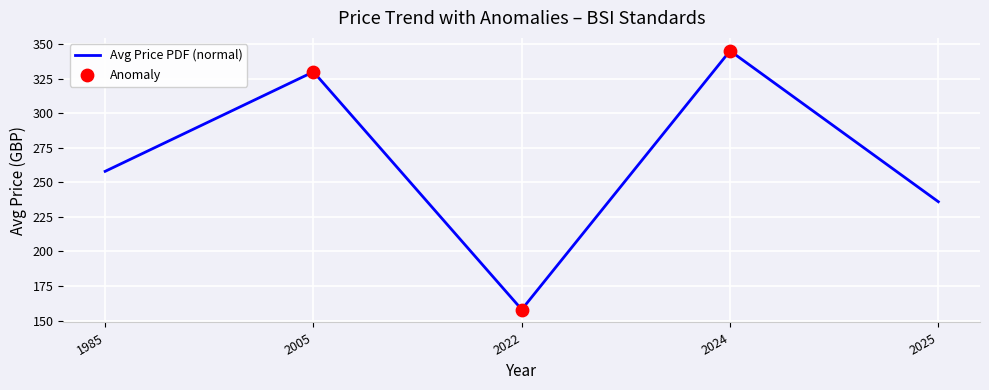

What is the approximate value at 2024?

345.2